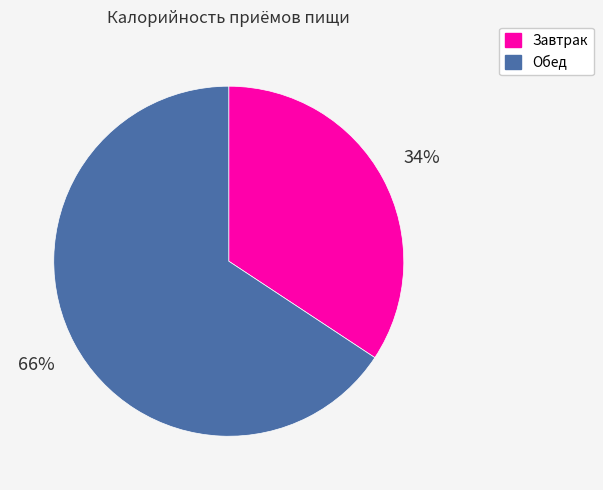

To the nearest percent, what is the combined percentage of Обед and Завтрак?

100%